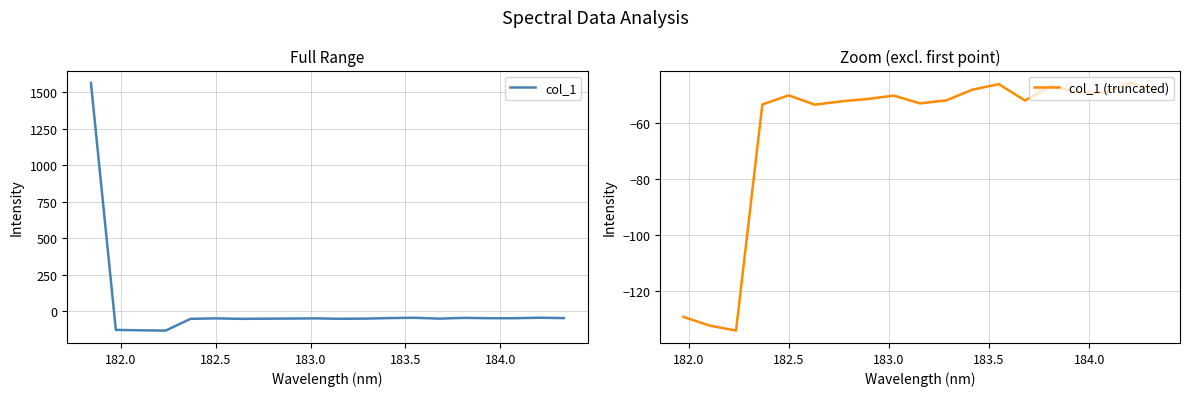

What is the greatest value displayed?

1562.5